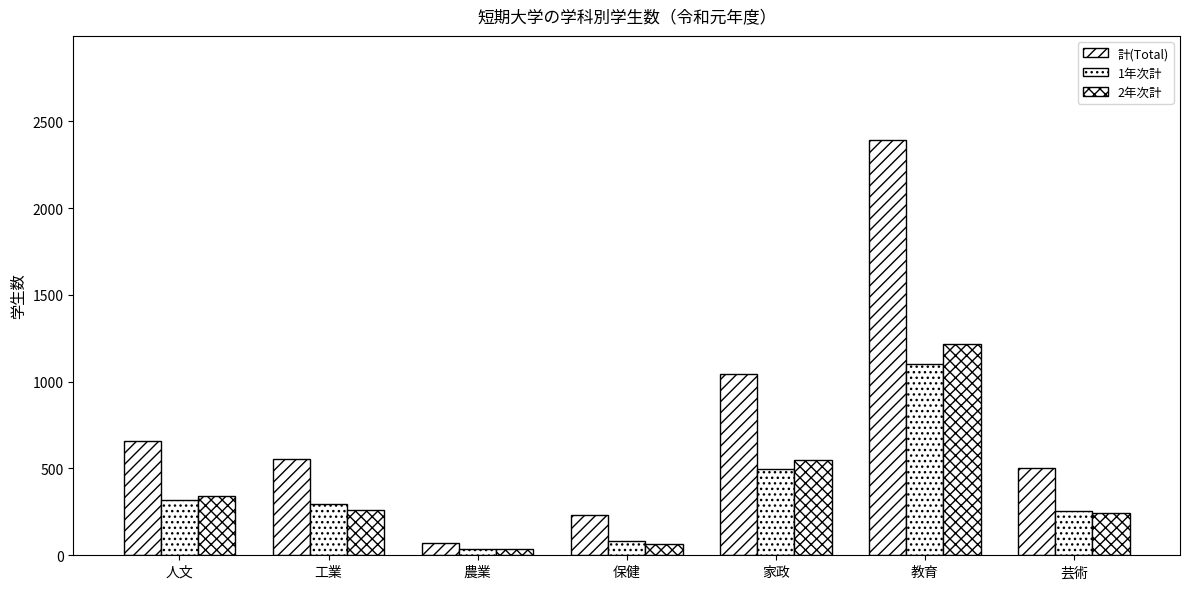

How many series are shown in this chart?

3